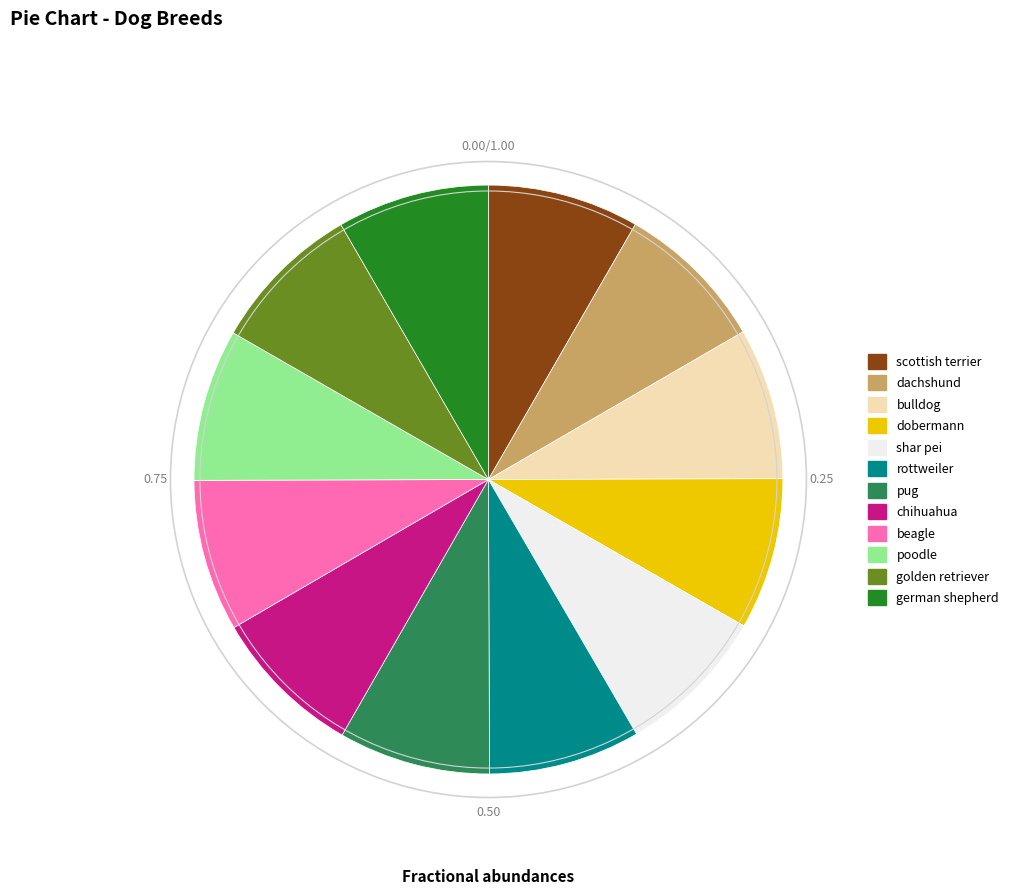

Approximately how many times larger is the value at rottweiler compared to poodle?

1.0